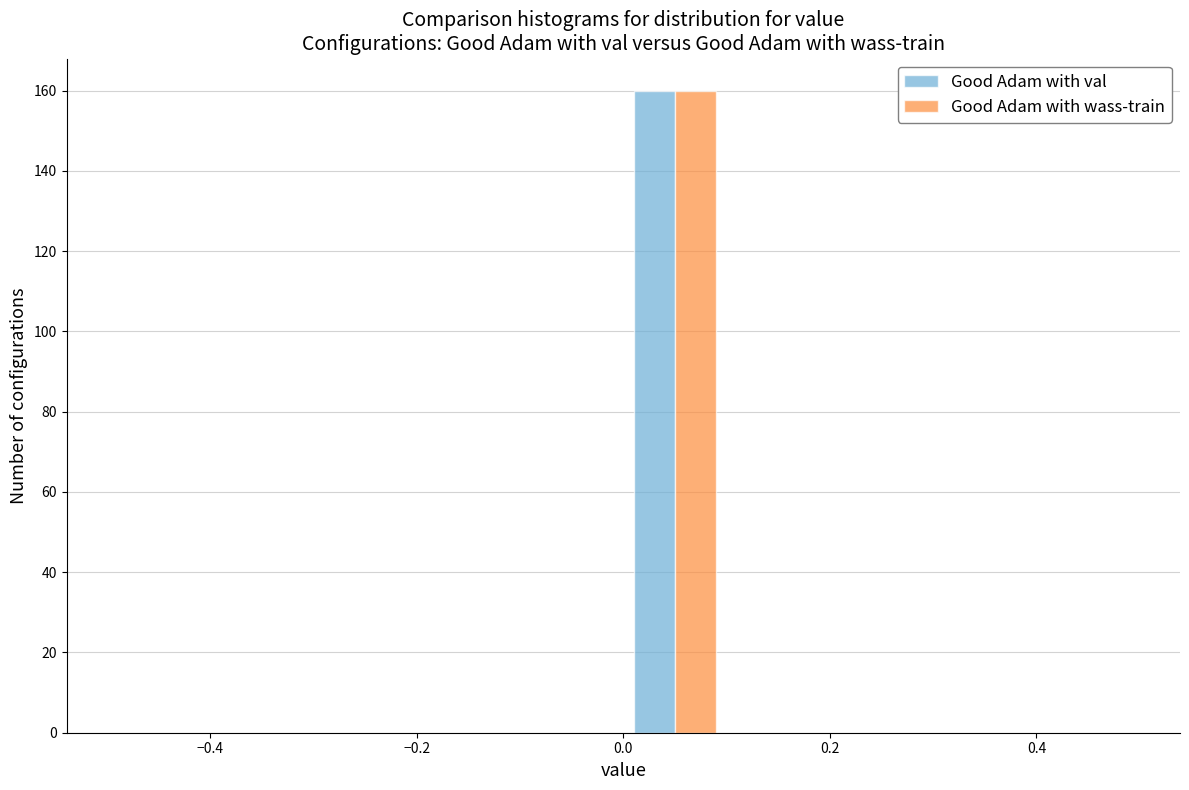

Reading left to right, transcribe this chart: for each range on the x-axis, give the height of each series' bar. The values are not printed on the chart, so give them approximately, as read against the axis.

-0.5 to -0.4: Good Adam with val=0	Good Adam with wass-train=0
-0.4 to -0.3: Good Adam with val=0	Good Adam with wass-train=0
-0.3 to -0.2: Good Adam with val=0	Good Adam with wass-train=0
-0.2 to -0.1: Good Adam with val=0	Good Adam with wass-train=0
-0.1 to 0.0: Good Adam with val=0	Good Adam with wass-train=0
0.0 to 0.1: Good Adam with val=160	Good Adam with wass-train=160
0.1 to 0.2: Good Adam with val=0	Good Adam with wass-train=0
0.2 to 0.3: Good Adam with val=0	Good Adam with wass-train=0
0.3 to 0.4: Good Adam with val=0	Good Adam with wass-train=0
0.4 to 0.5: Good Adam with val=0	Good Adam with wass-train=0